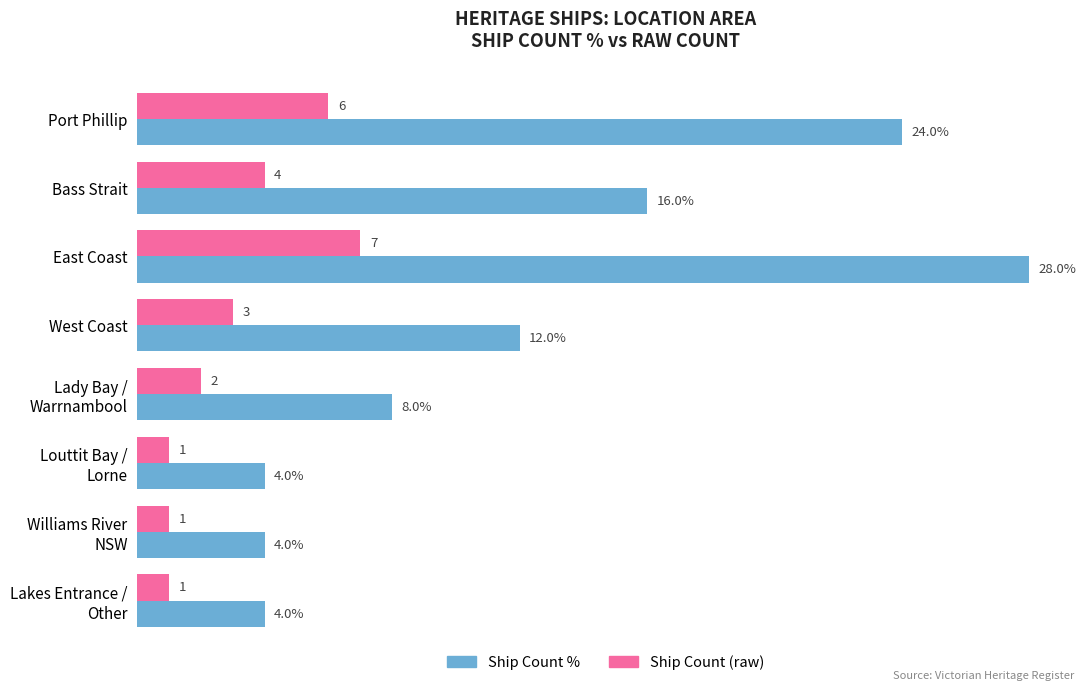

Which series has the largest range (max minus min)?

Ship Count %